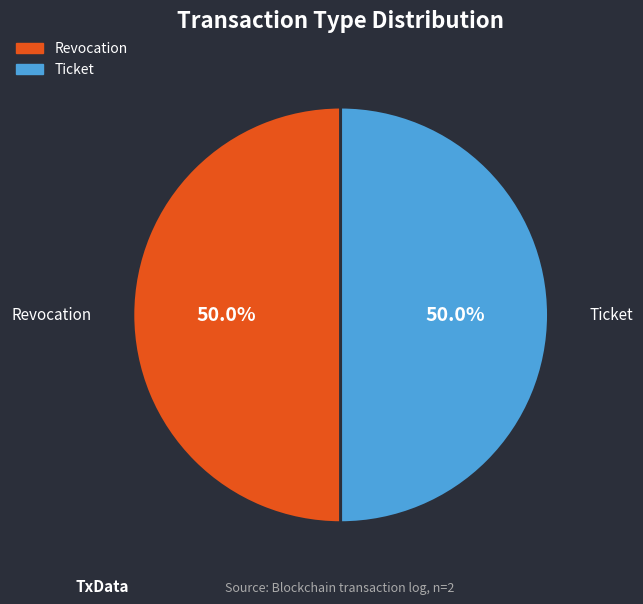

How much of the chart is everything except Ticket?

50.0%